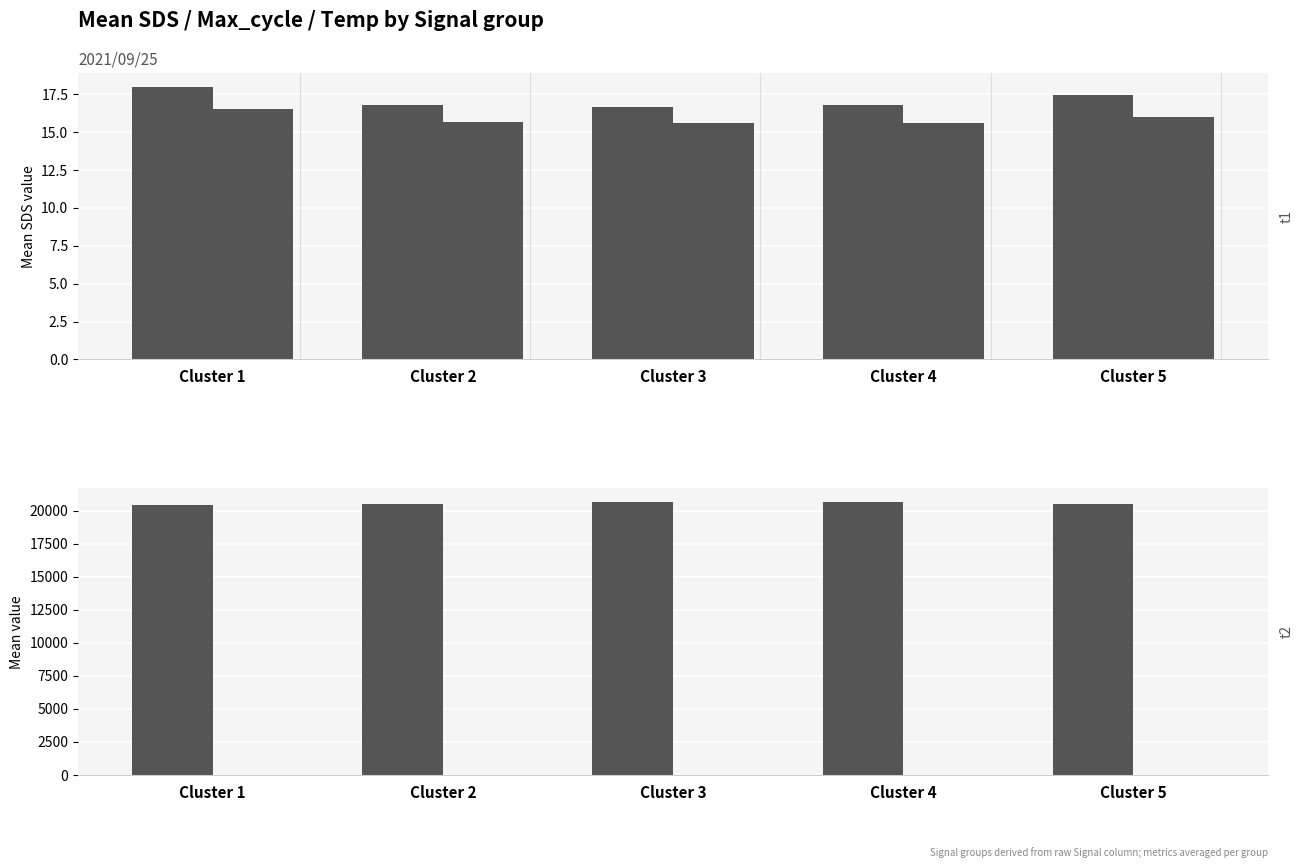

At which label does Temp (TRUE) first exceed 25?

Cluster 2